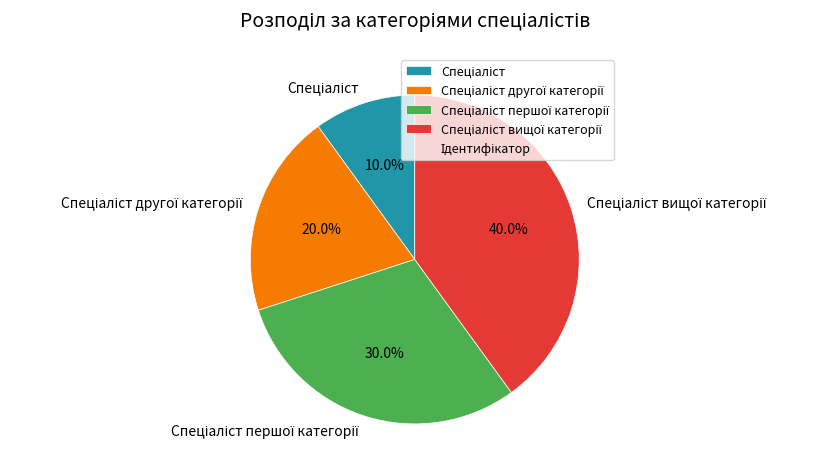

Is there any slice that represents more than half of the pie?

No